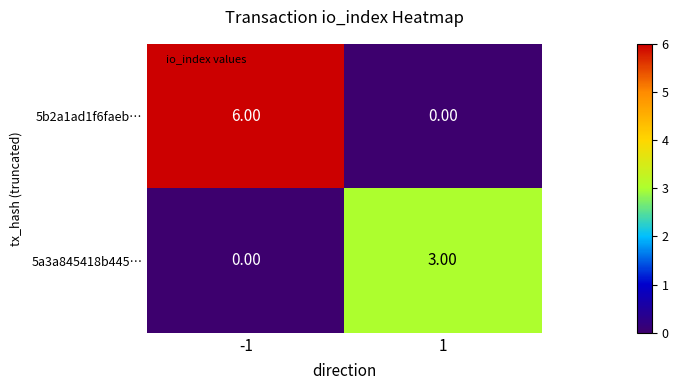

Rank the series by their maximum value, from lowest to highest.

5a3a845418b445…, 5b2a1ad1f6faeb…